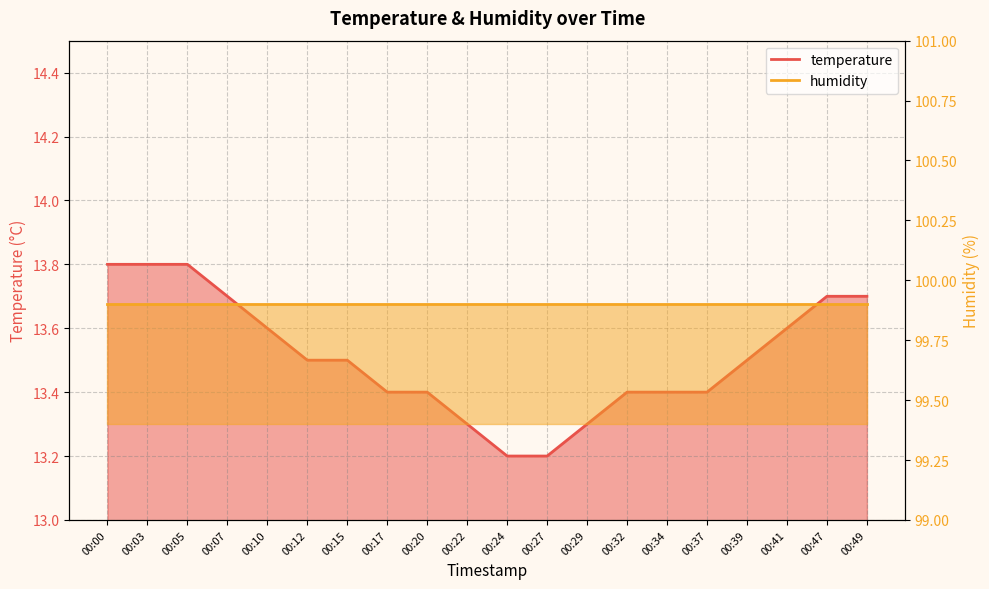

Approximately how many times larger is the value at 00:12 compared to 00:05?

1.0